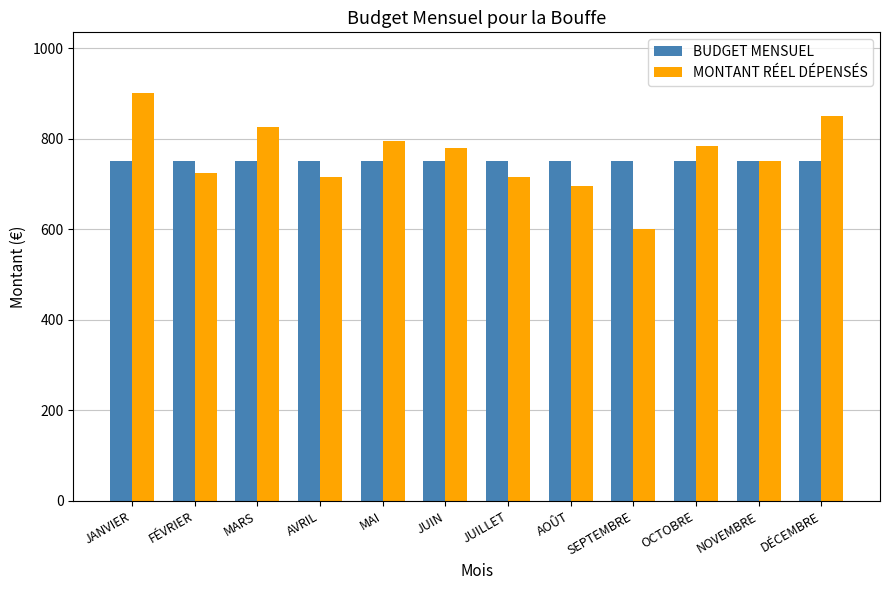

What is the label of the 12th bar from the left?

DÉCEMBRE